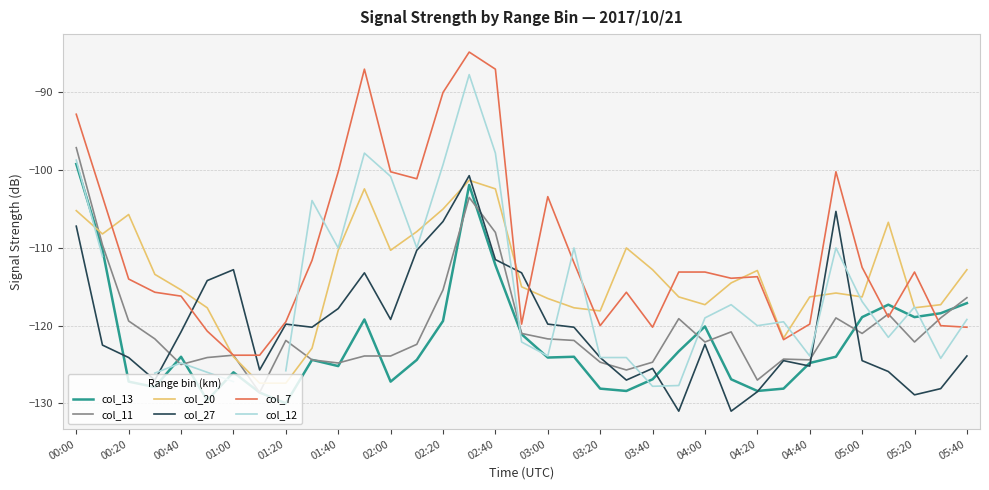

What is the lowest value of the col_11 series?

-128.6